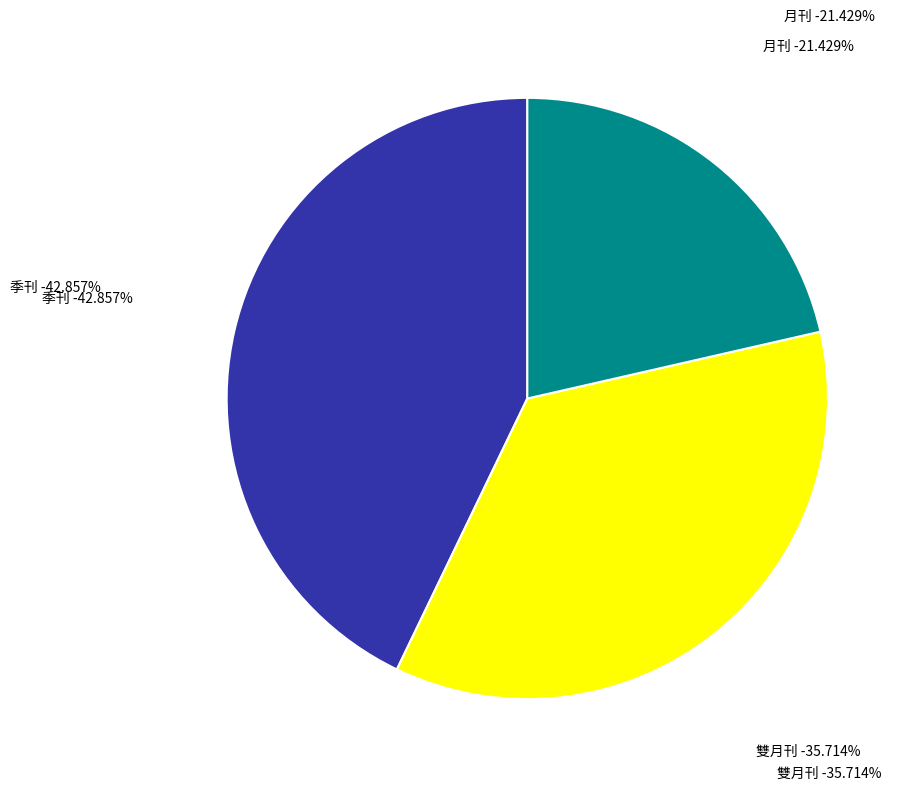

Does any single category account for the majority?

No